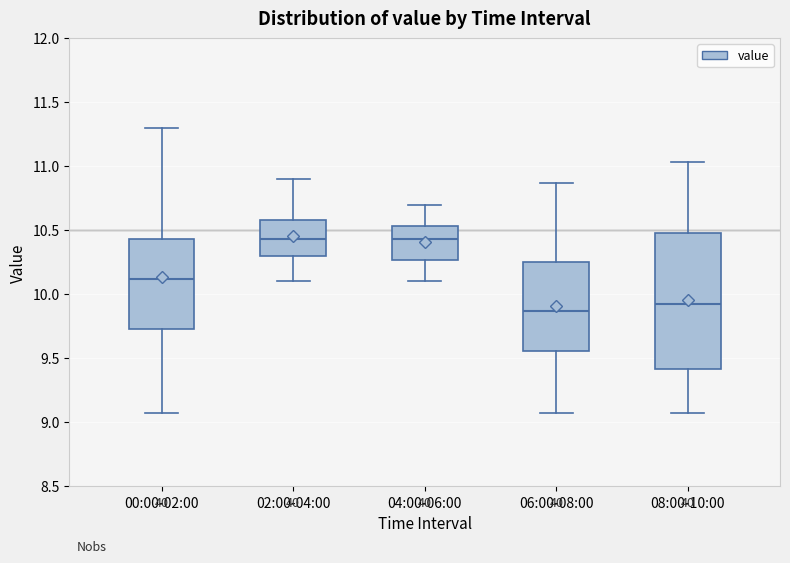

Comparing the boxes themselves (not the whiskers), which one is the tallest?

08:00-10:00